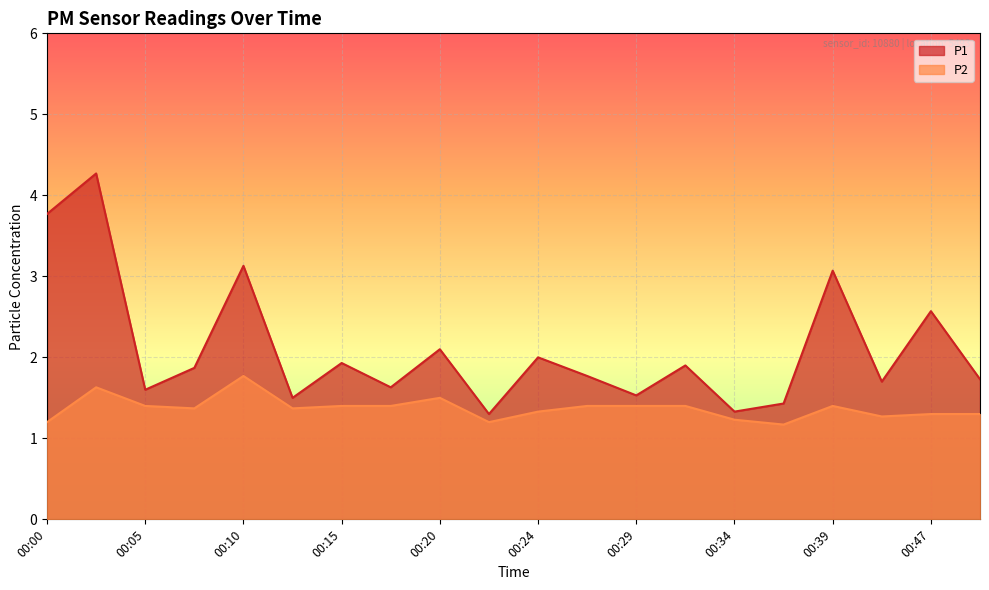

Between 00:47 and 00:42, which is larger?

00:47